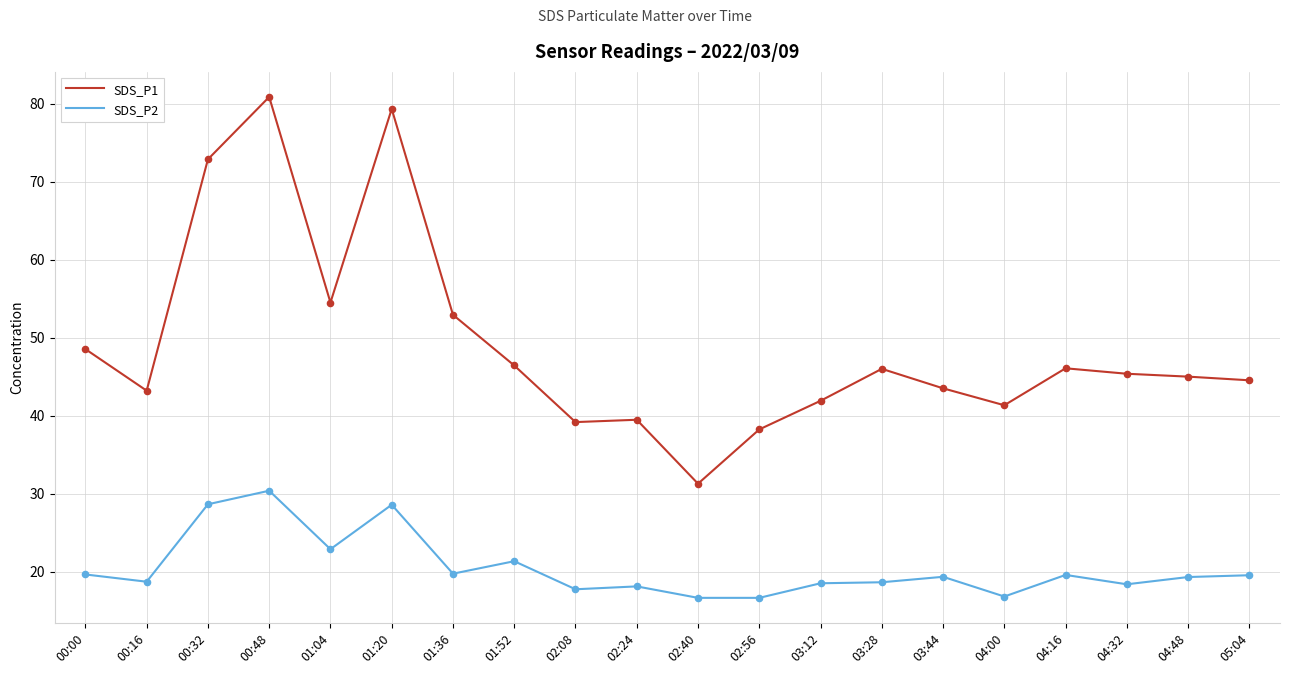

Is the value of SDS_P1 at 02:40 greater than the value of SDS_P2 at 01:36?

Yes